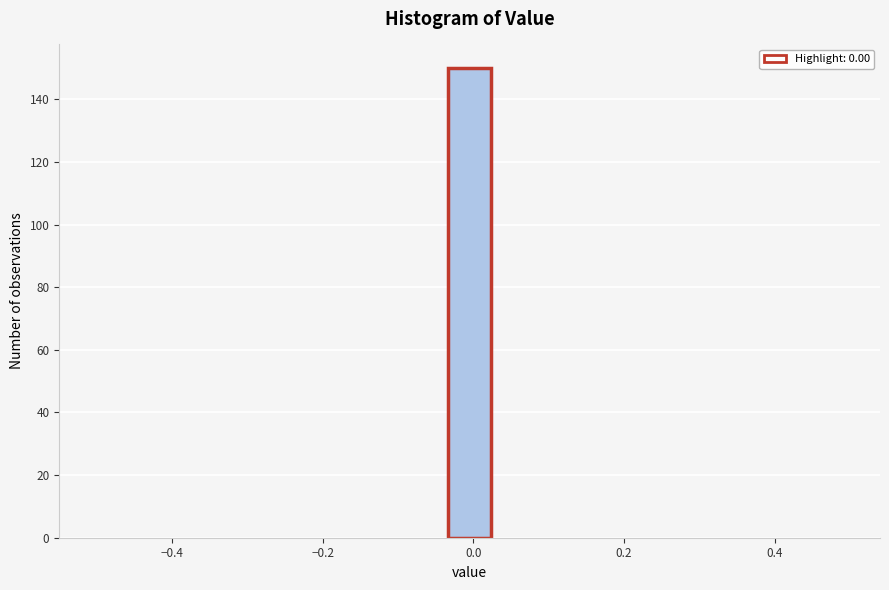

Read against the x-axis, roughly where is the centre of the tallest bar?

0.00